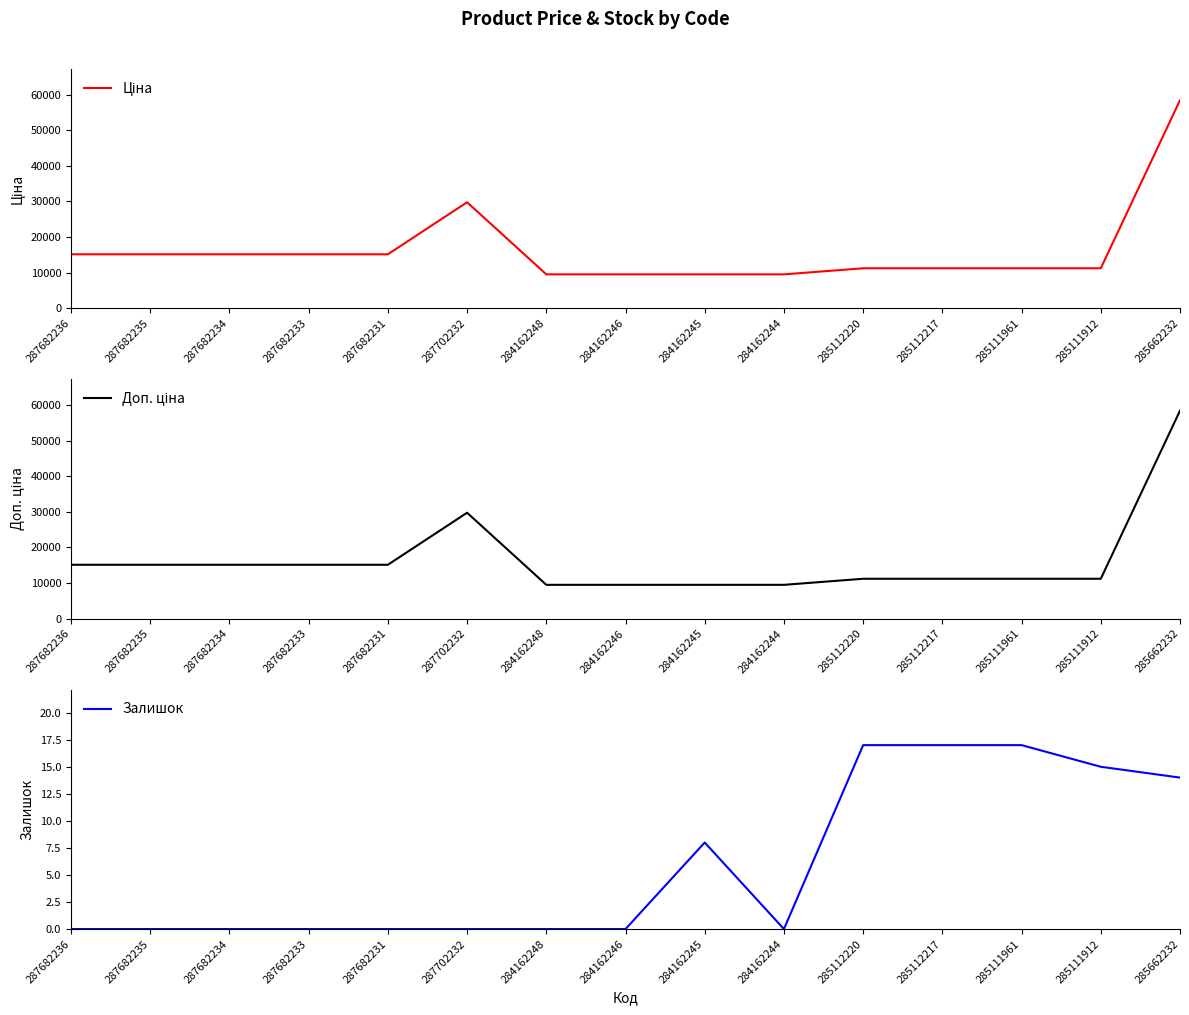

List the labels in order of Доп. ціна value, largest first.

285662232, 287702232, 287682236, 287682235, 287682234, 287682233, 287682231, 285112220, 285112217, 285111961, 285111912, 284162248, 284162246, 284162245, 284162244